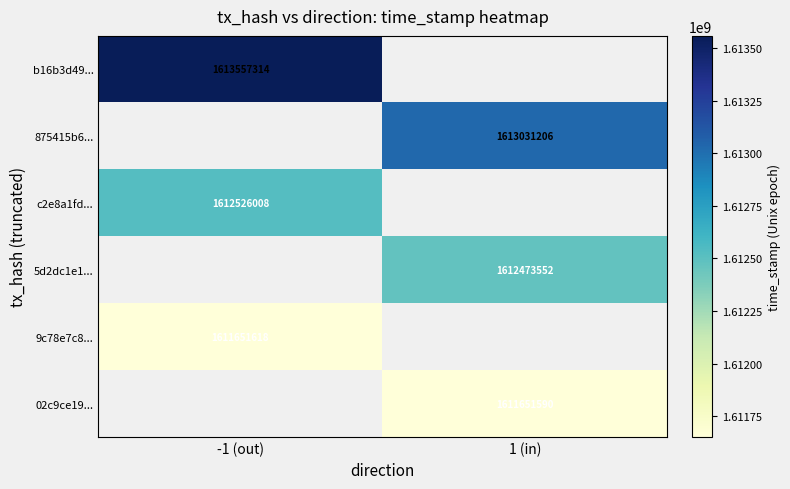

At how many categories does at least one series exceed 1613320982?

1